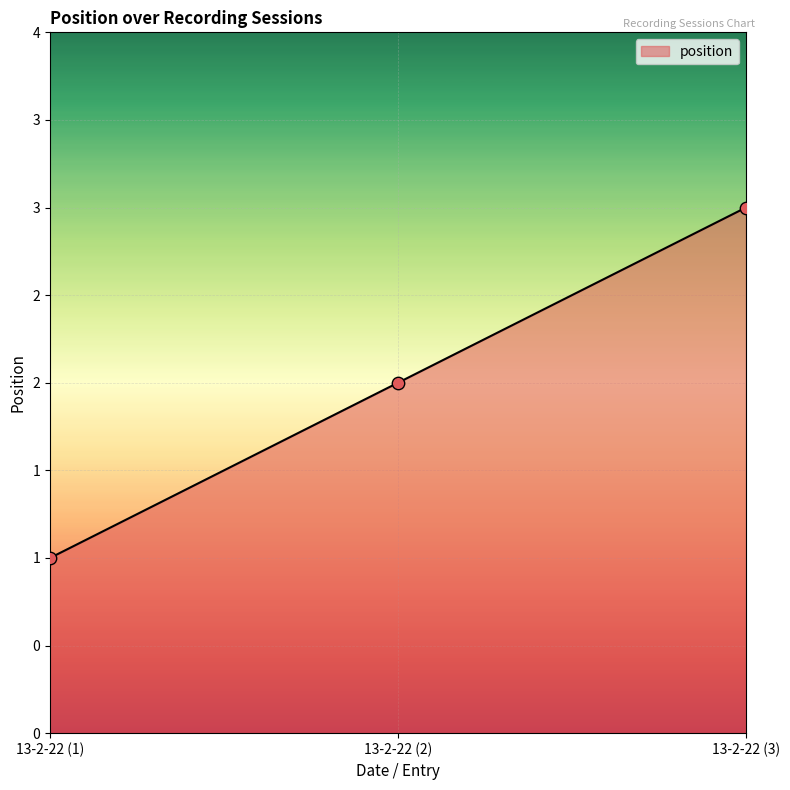

What is the change in value from 13-2-22 (2) to 13-2-22 (3)?

+1